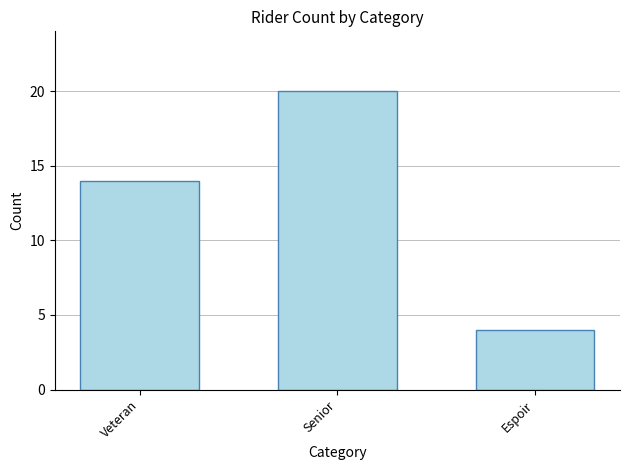

Approximately how many times larger is the value at Senior compared to Veteran?

1.4